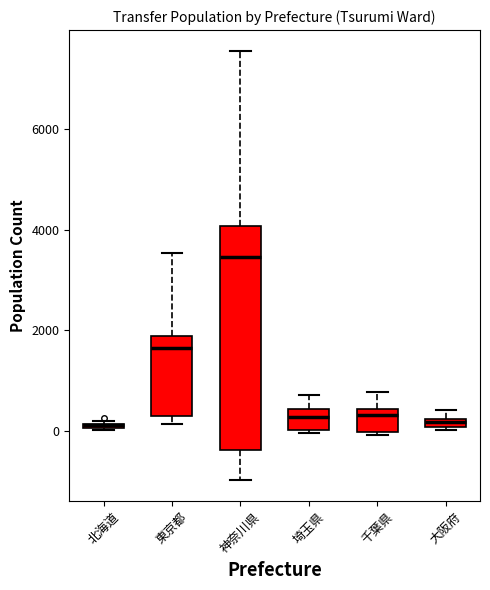

Where does the median line of the box for 東京都 sit on the y-axis? The values are not printed on the chart, so give them approximately, as read against the axis.

1600